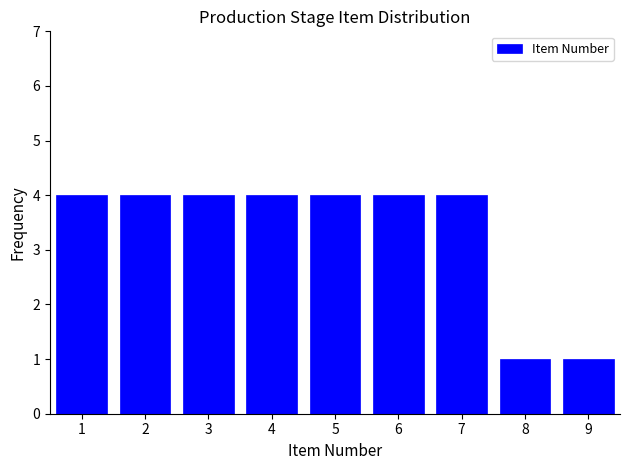

Reading left to right, transcribe all the data shown in this chart.

4	4	4	4	4	4	4	1	1